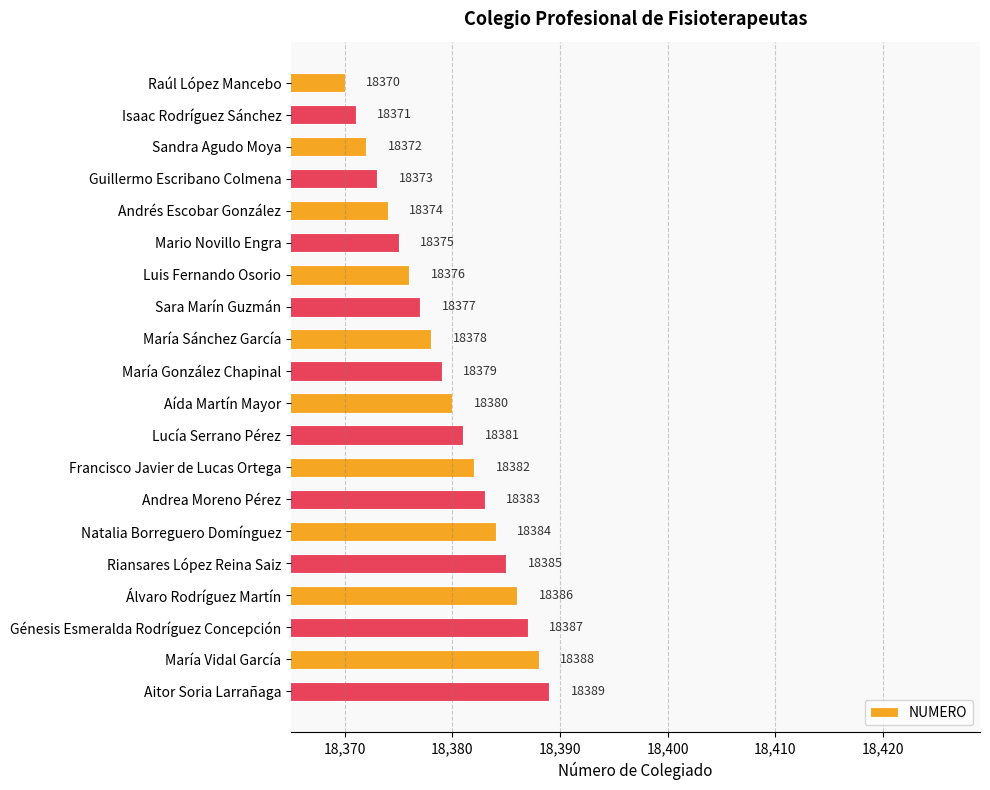

Does the chart contain stacked bars?

No